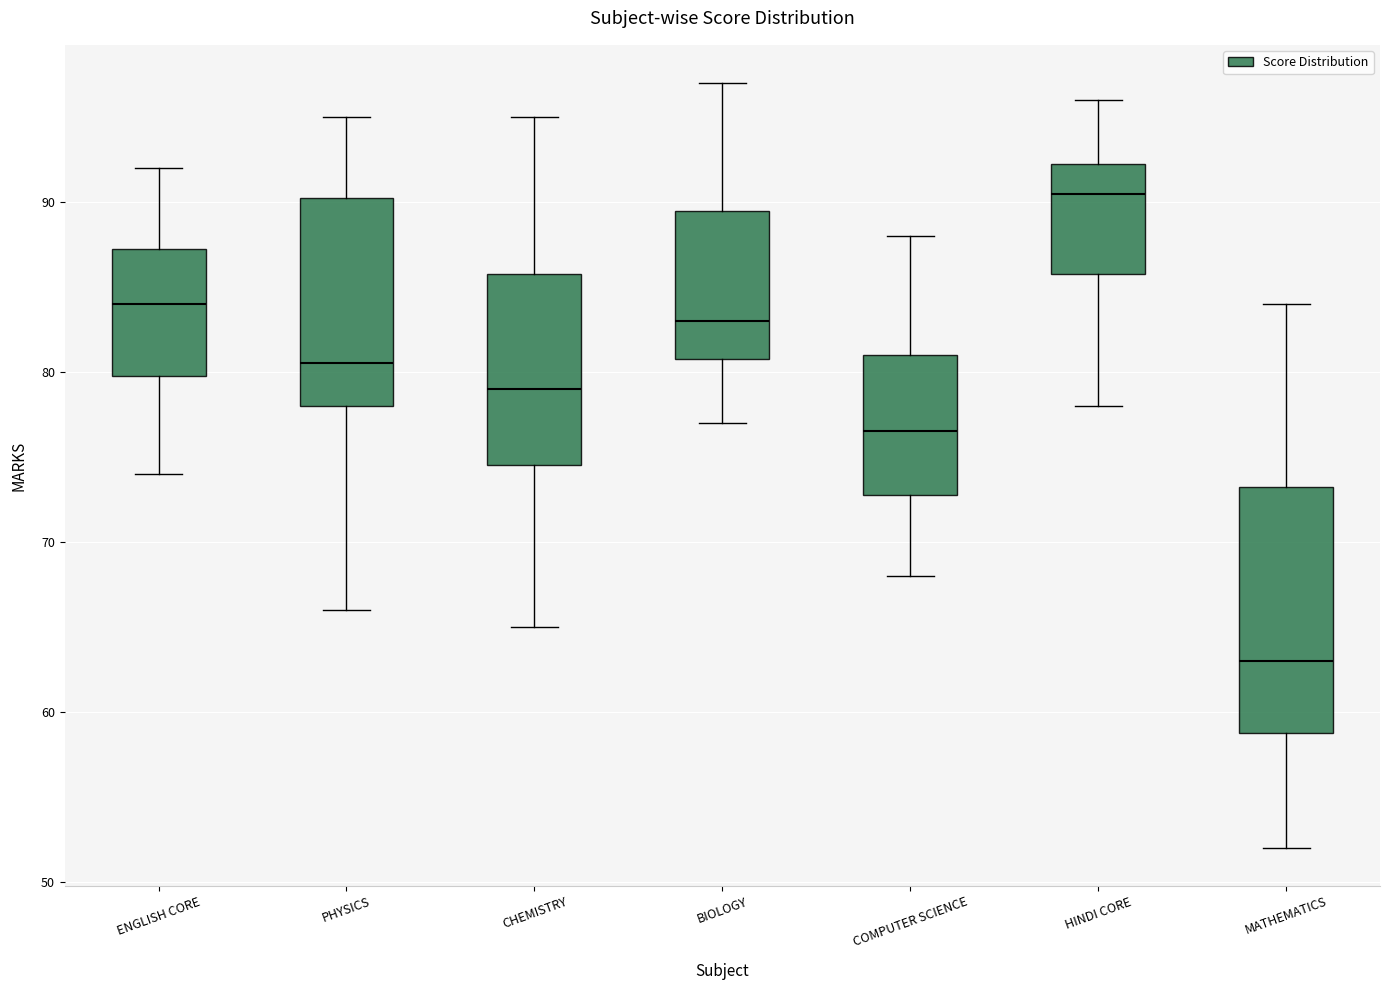

Which box is the tallest, from its lower edge to its upper edge?

MATHEMATICS